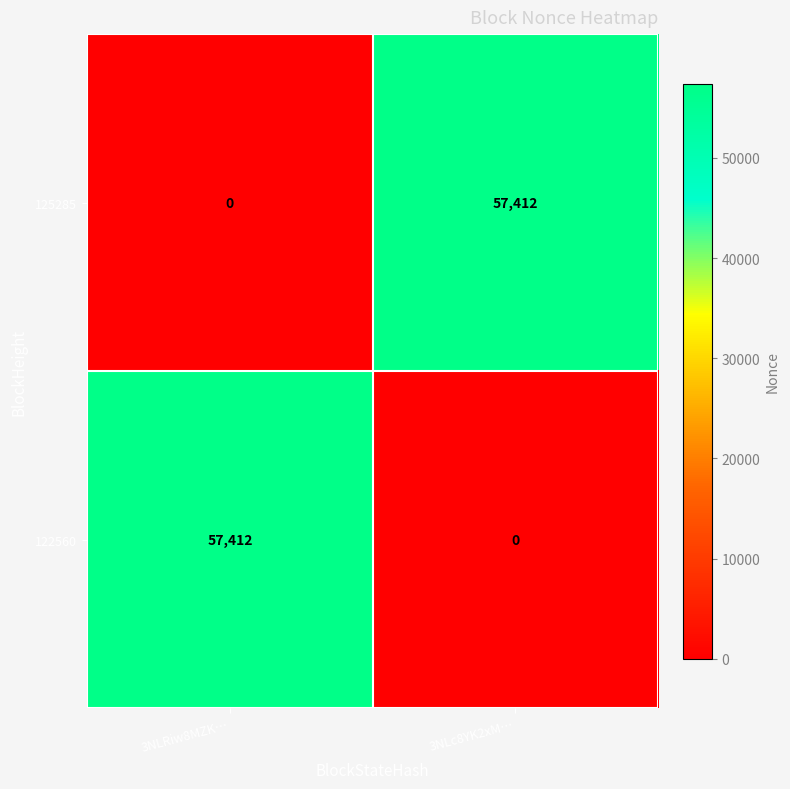

Is the value of 125285 at 3NLRiw8MZK… greater than the value of 122560 at 3NLRiw8MZK…?

No